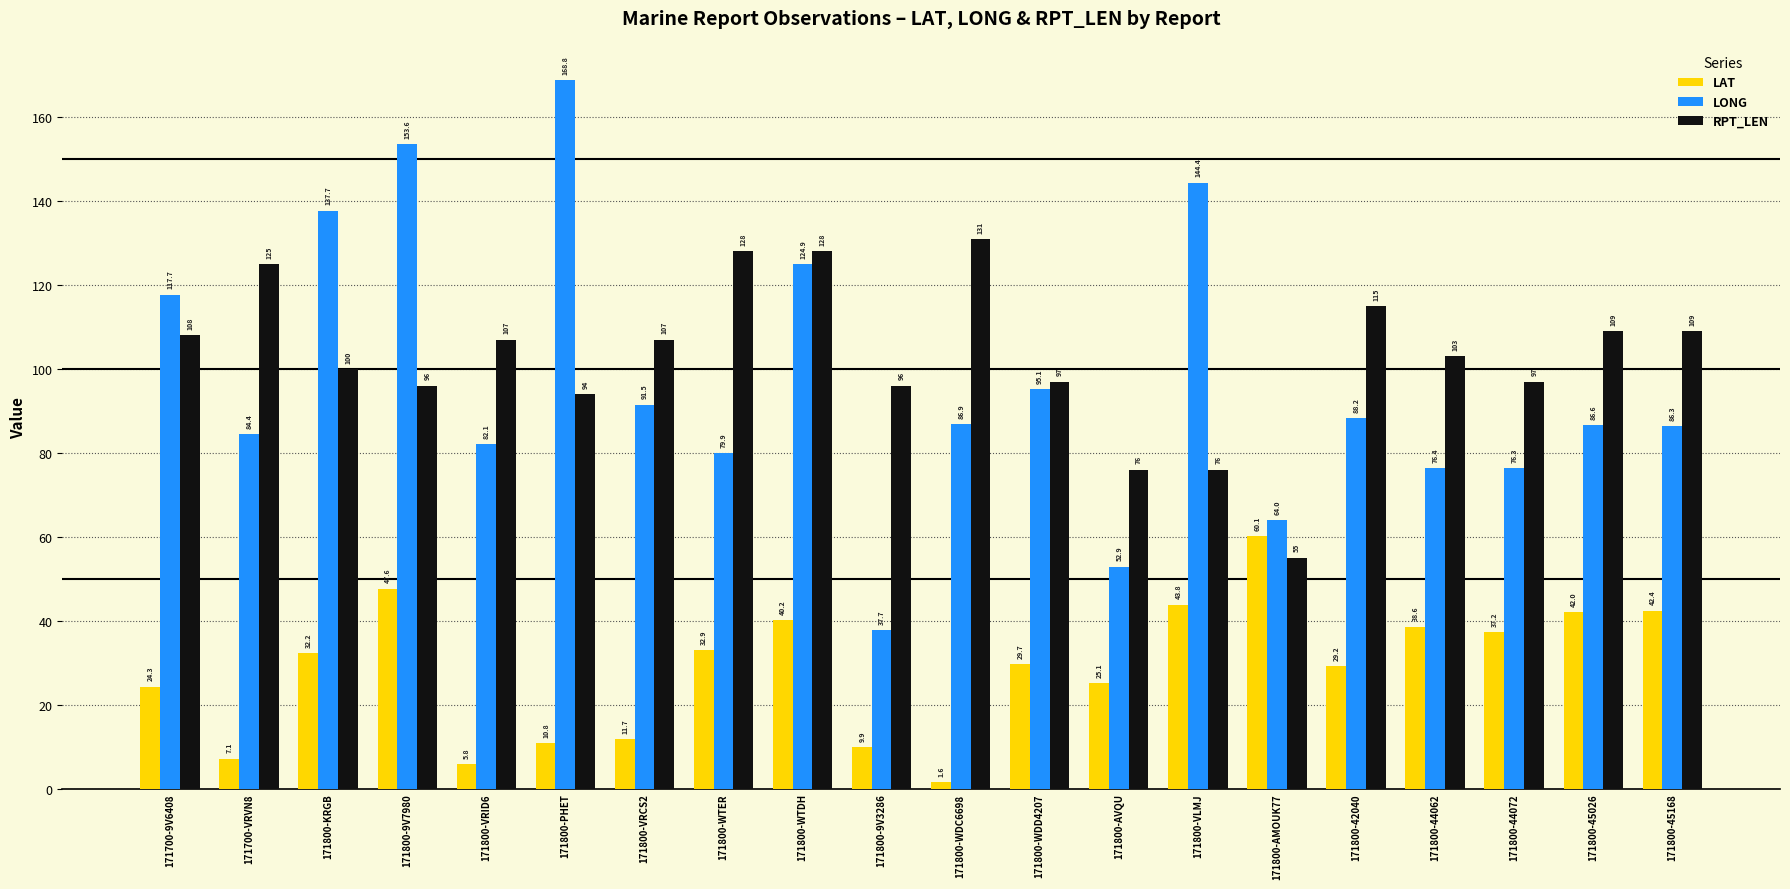

The value of LONG at 171800-AVQU is 52.9. True or false?

True